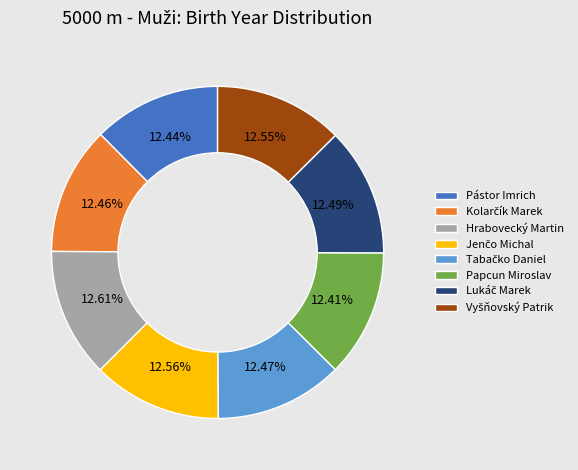

Combined, do Hrabovecký Martin and Papcun Miroslav account for over 50%?

No